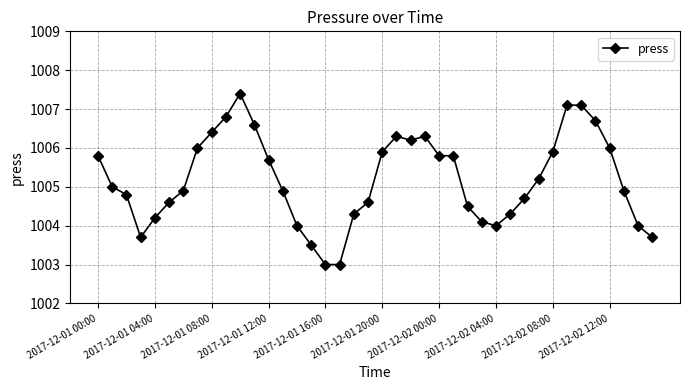

What is the difference between the maximum and minimum values?

4.4